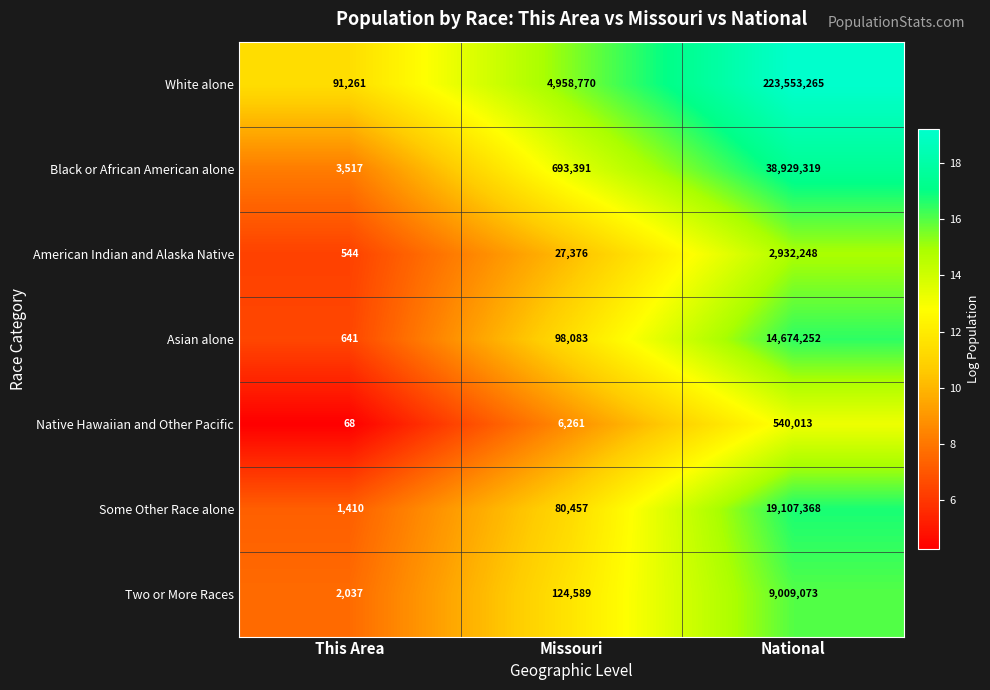

Read the Black or African American alone value at National, to the nearest 100.

38929300